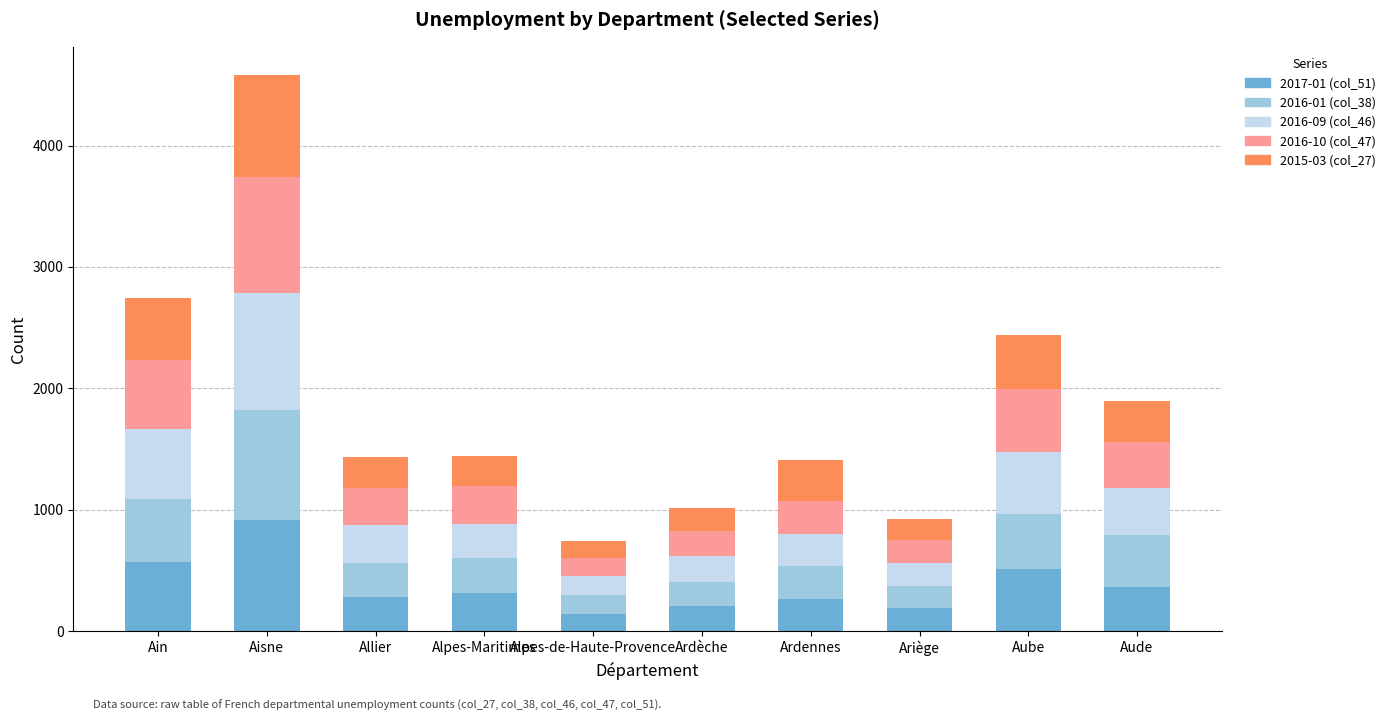

Does the chart contain any negative values?

No